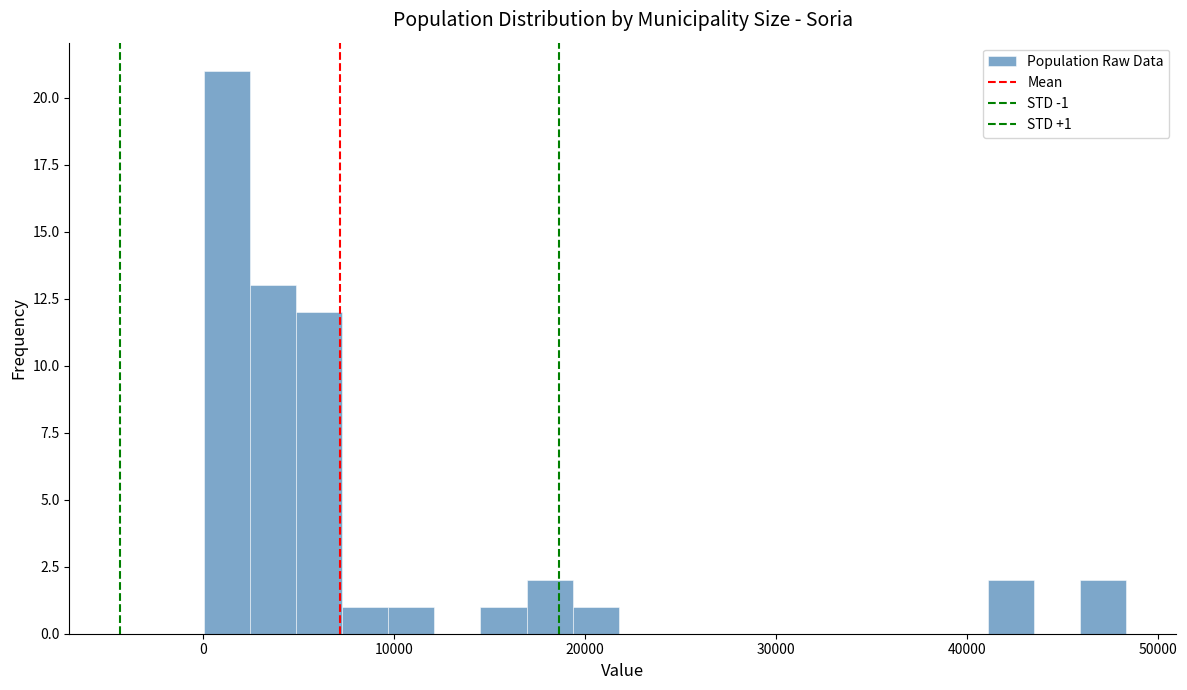

Around what value on the x-axis is the tallest bar? Give the approximate position of its centre, as read against the axis.

1000